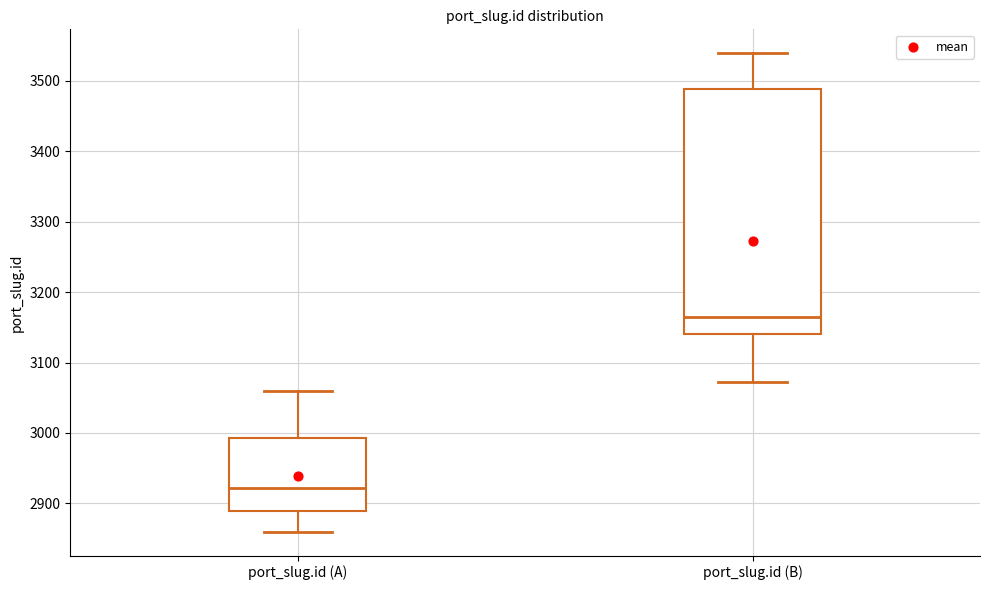

Comparing the boxes themselves (not the whiskers), which one is the tallest?

port_slug.id (B)